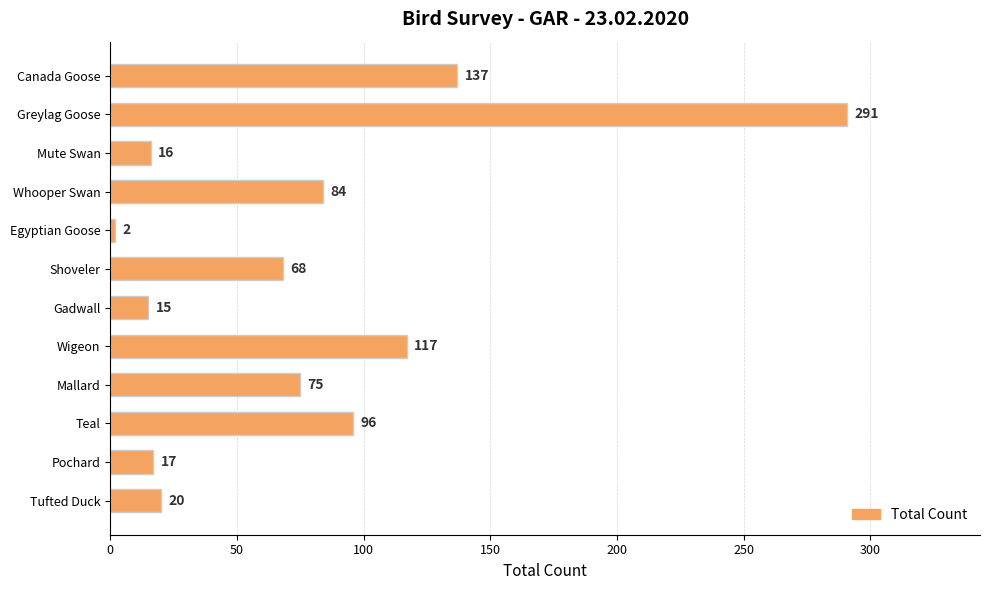

Reading top to bottom, extract all data points from this chart.

137	291	16	84	2	68	15	117	75	96	17	20